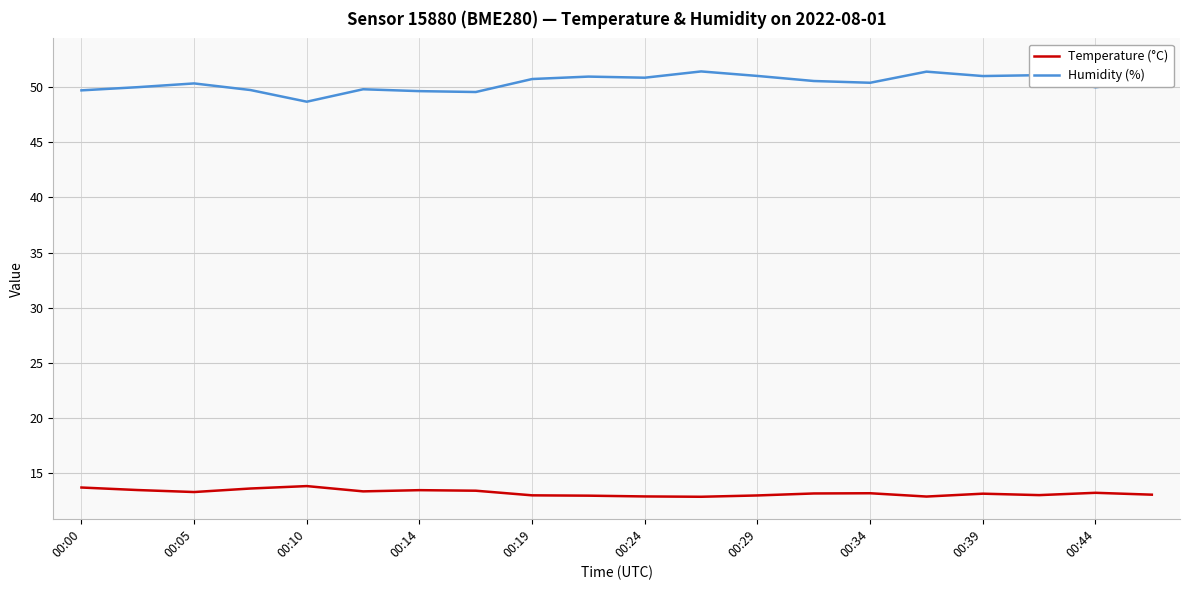

True or false: Humidity (%) has more than 1 interior local peaks.

True